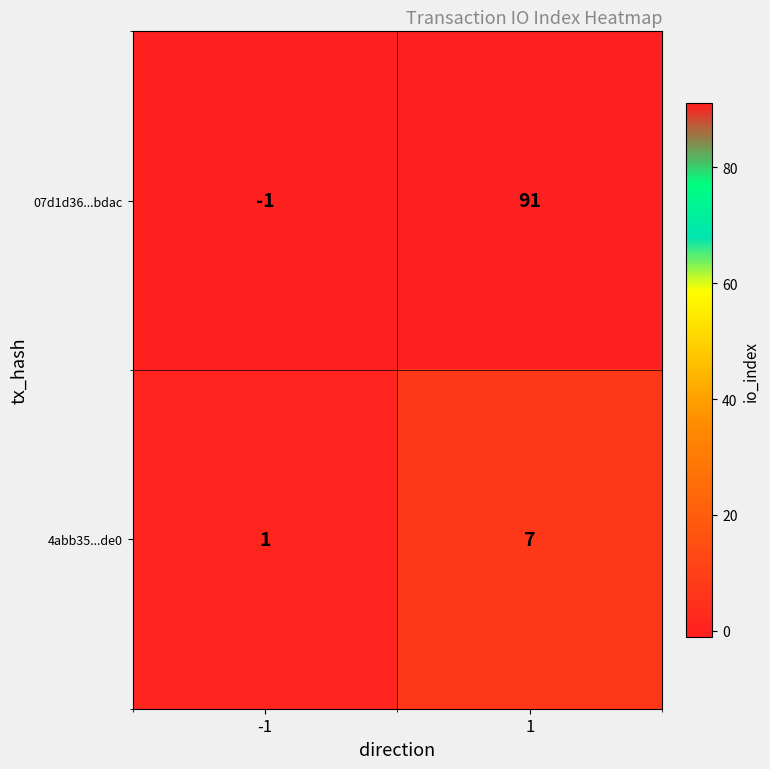

What is the difference between the maximum and minimum values in the 07d1d36...bdac series?

92